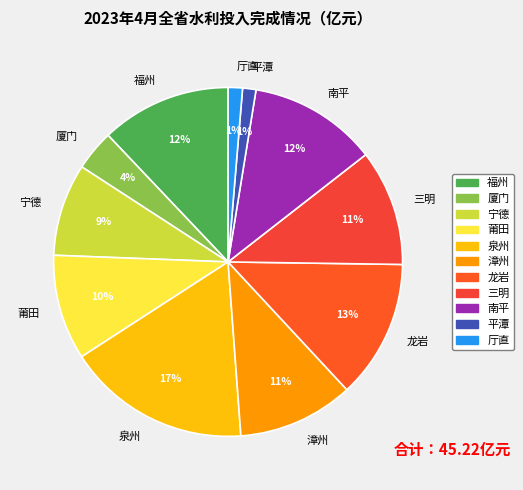

Is there any slice that represents more than half of the pie?

No